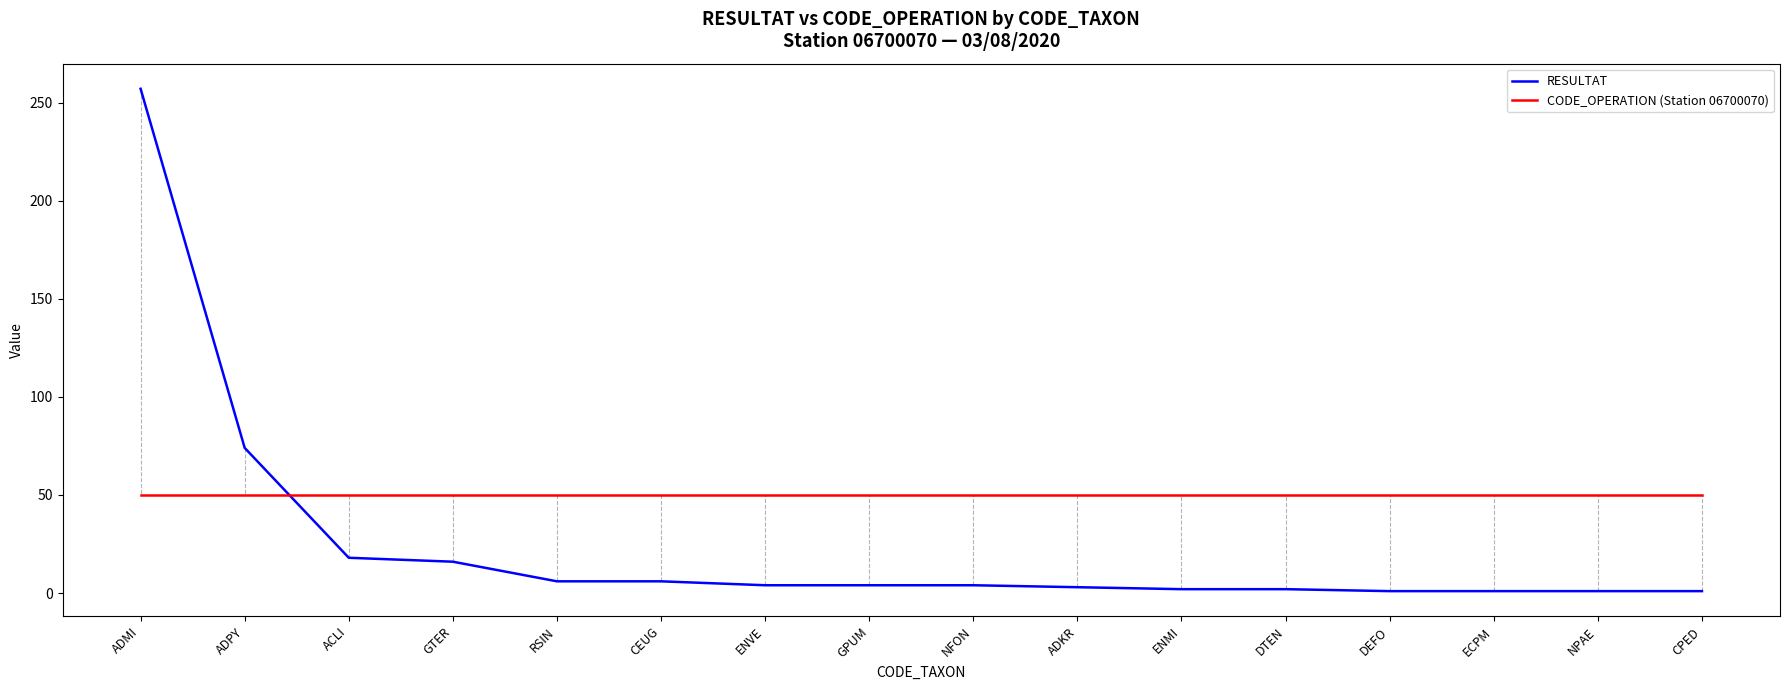

At which label is RESULTAT closest to 129?

ADPY